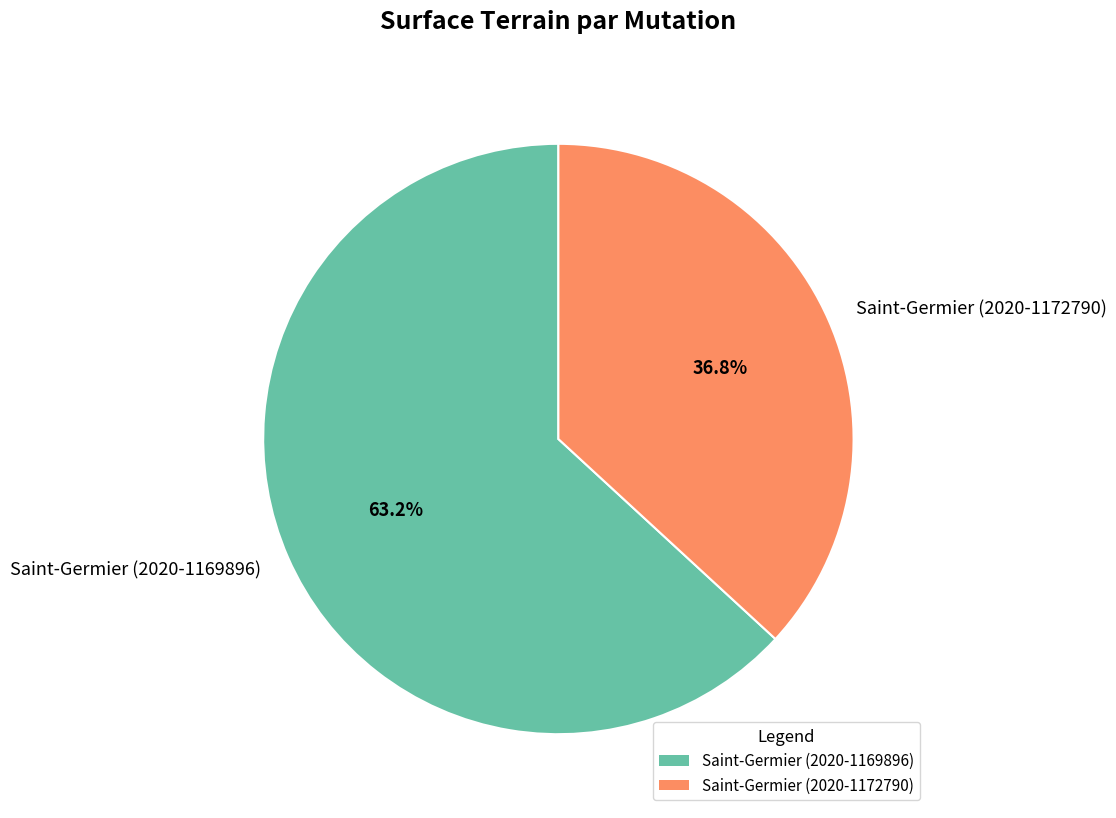

Between Saint-Germier (2020-1169896) and Saint-Germier (2020-1172790), which is larger?

Saint-Germier (2020-1169896)